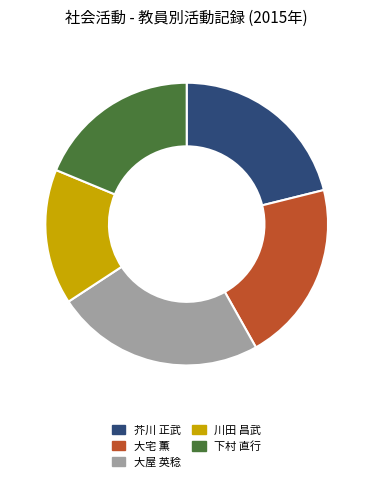

Is there a majority slice in this chart?

No